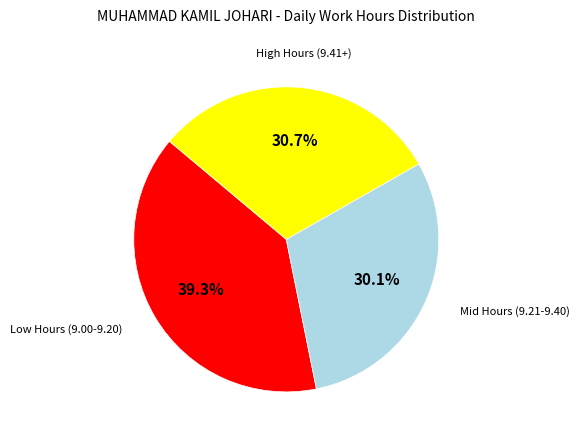

Is there a majority slice in this chart?

No